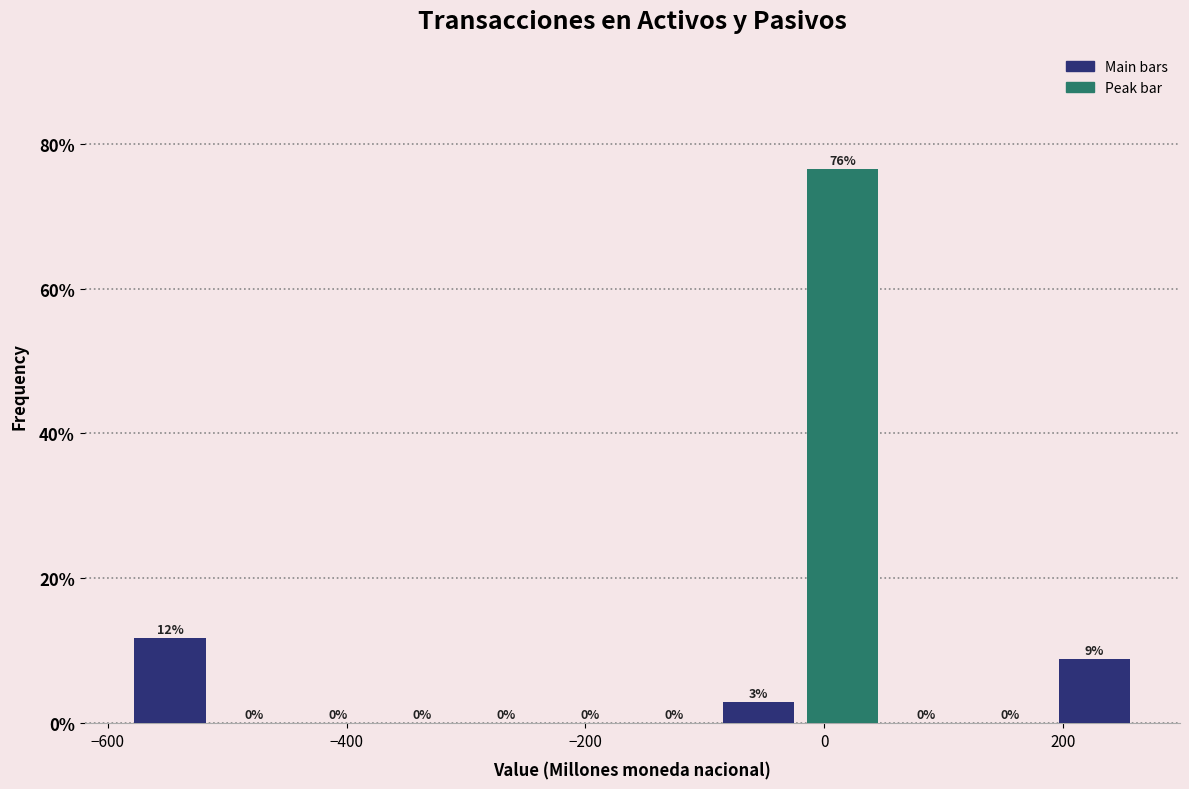

Around what value on the x-axis is the tallest bar? Give the approximate position of its centre, as read against the axis.

20